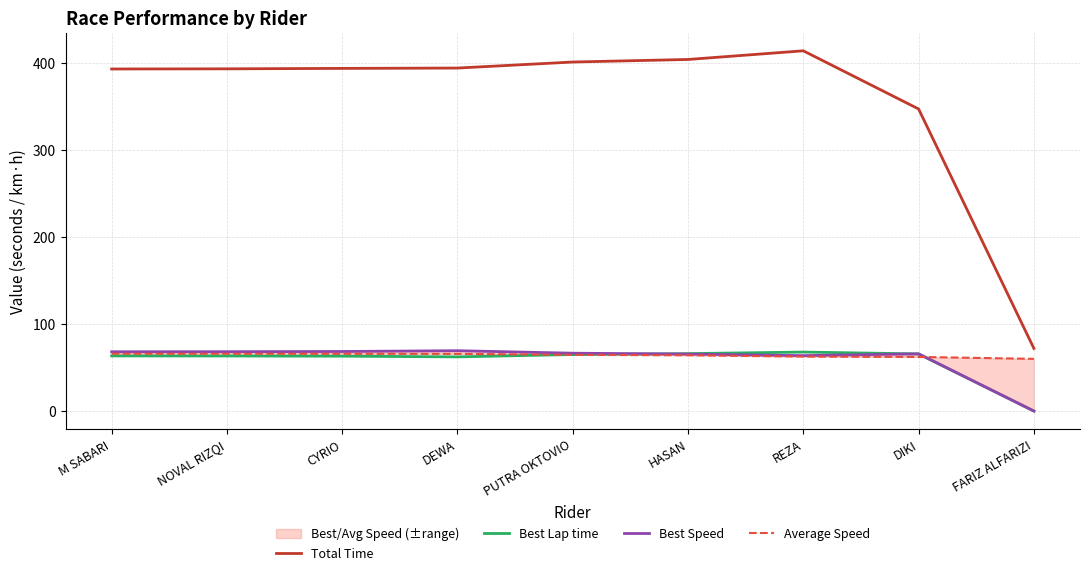

How many interior local peaks does the Best Lap time series have?

1